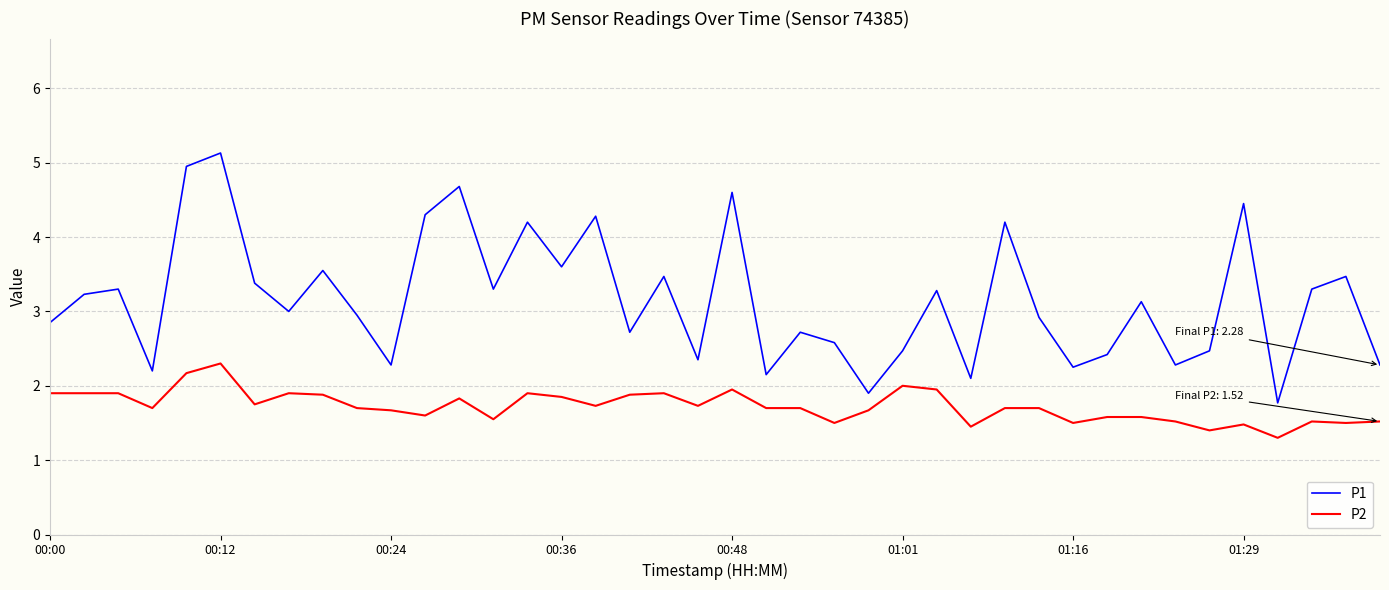

Does the chart have visible grid lines?

Yes